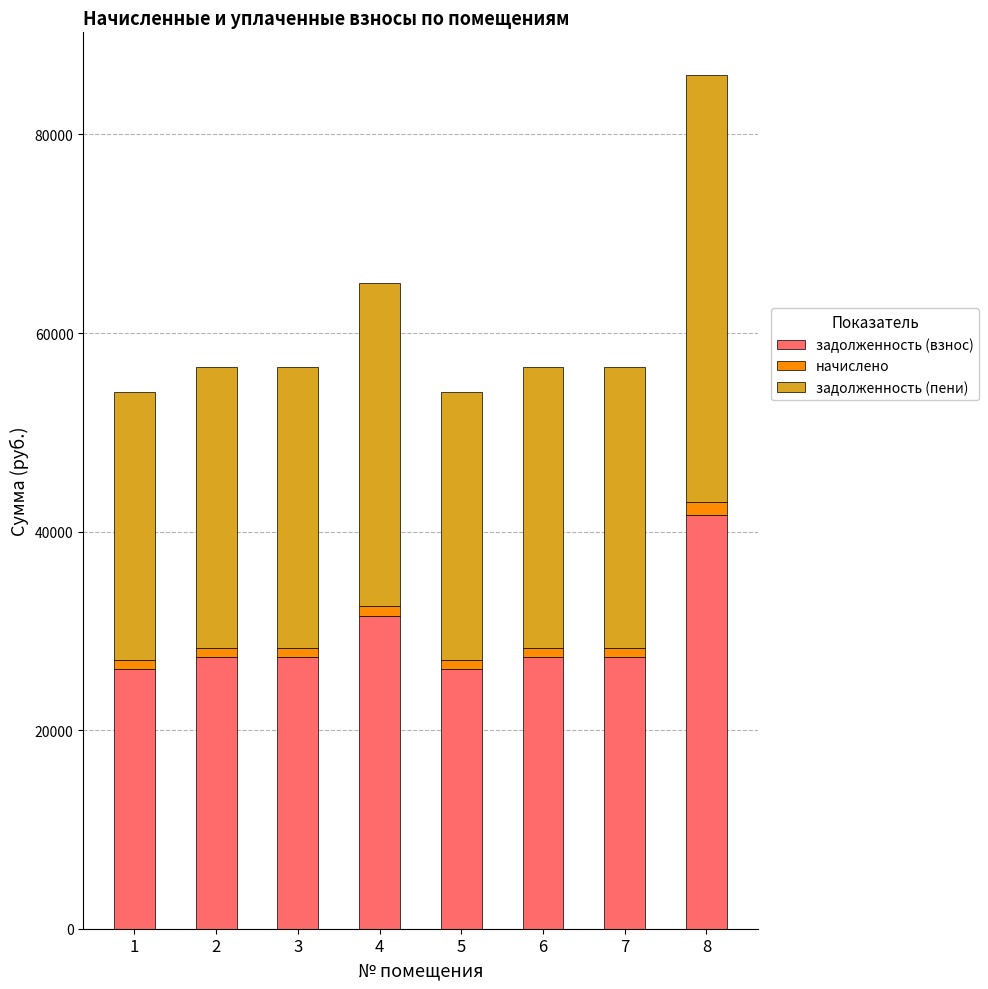

What are all the series names shown in the legend?

задолженность (взнос), начислено, задолженность (пени)